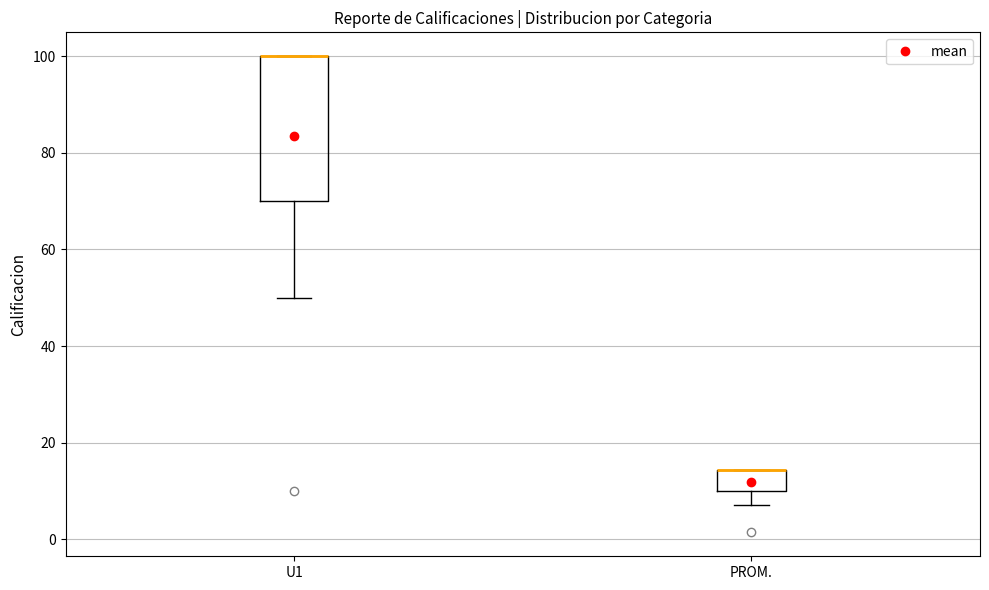

Where is the lower edge of the box for PROM. on the y-axis? The values are not printed on the chart, so give them approximately, as read against the axis.

10